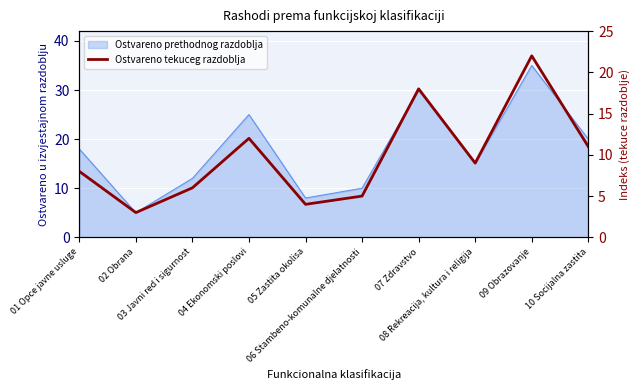

What is the label of the 3rd point from the right?

08 Rekreacija, kultura i religija